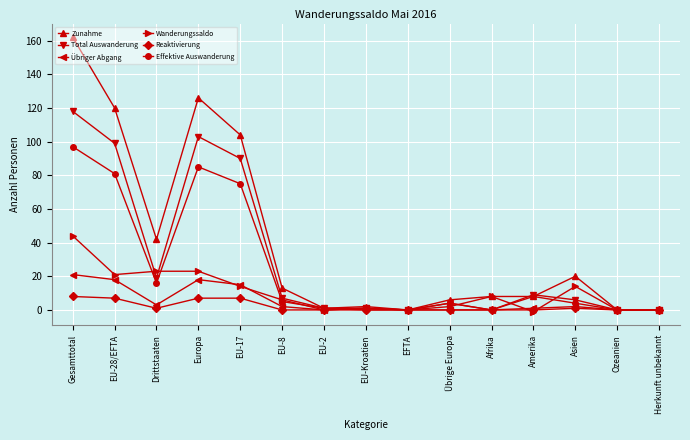

Rank the series by their maximum value, from highest to lowest.

Zunahme, Total Auswanderung, Effektive Auswanderung, Wanderungssaldo, Übriger Abgang, Reaktivierung